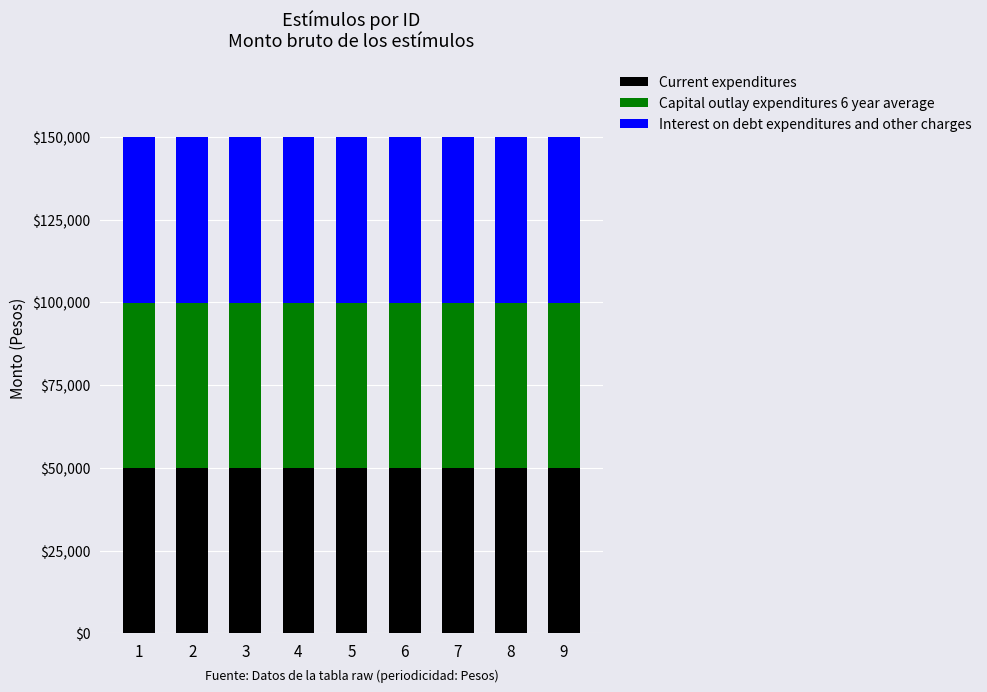

What is the total value across all series at 3?

149883